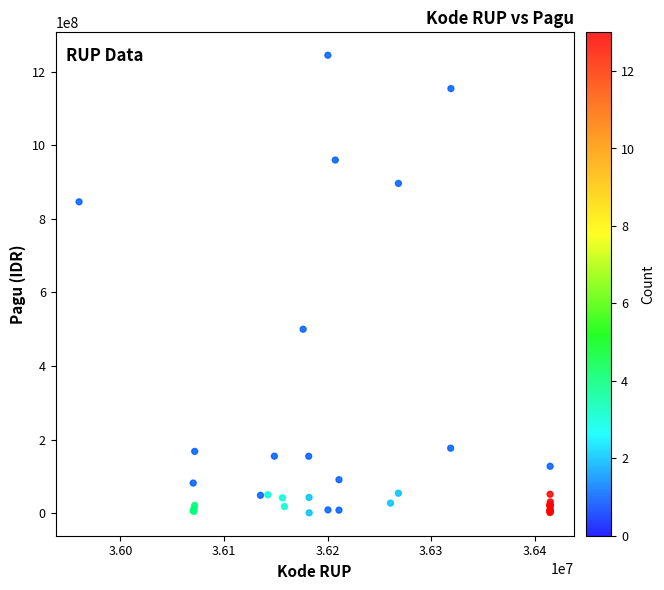

What Y value in the scatter plot is closest to 622840000?

499932000